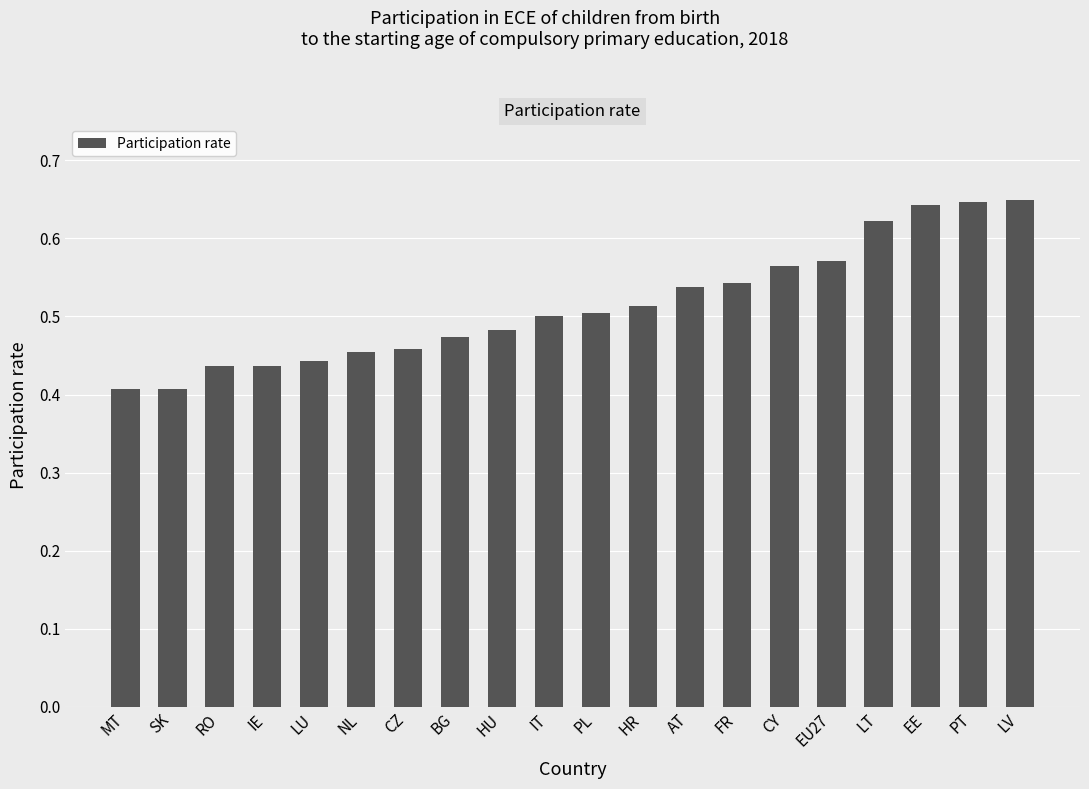

What is the label of the 19th bar from the left?

PT